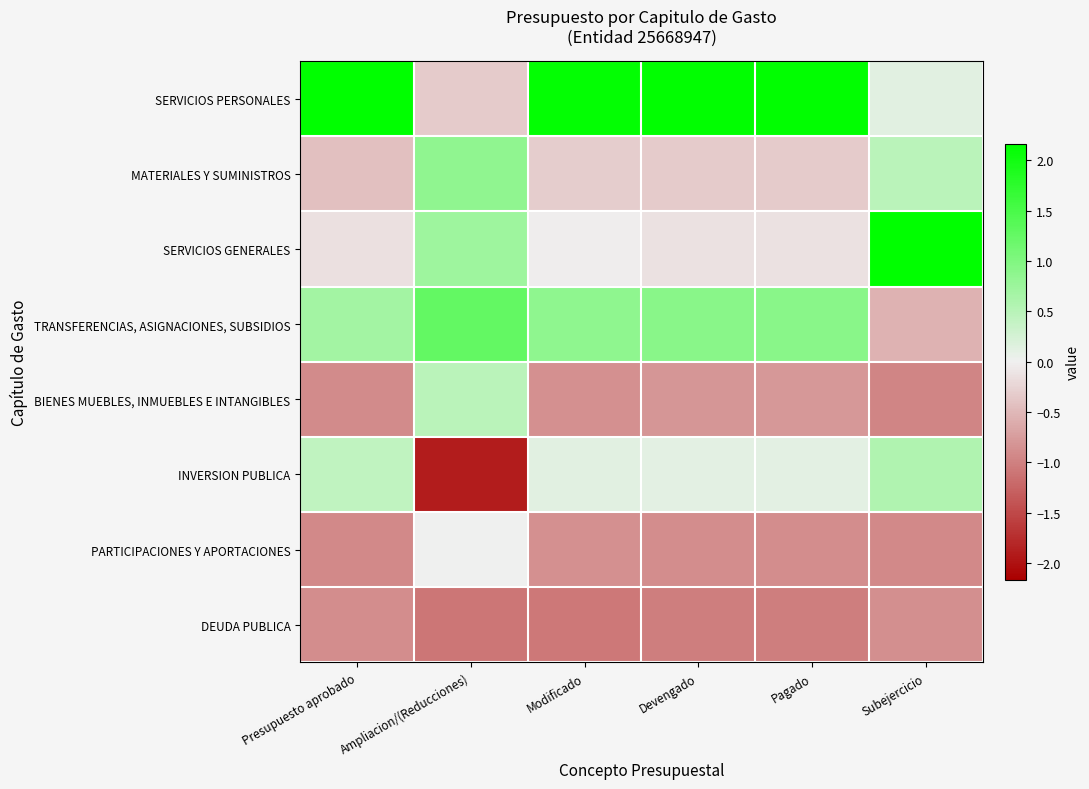

Between Ampliacion/(Reducciones) and Pagado, which is larger?

Pagado